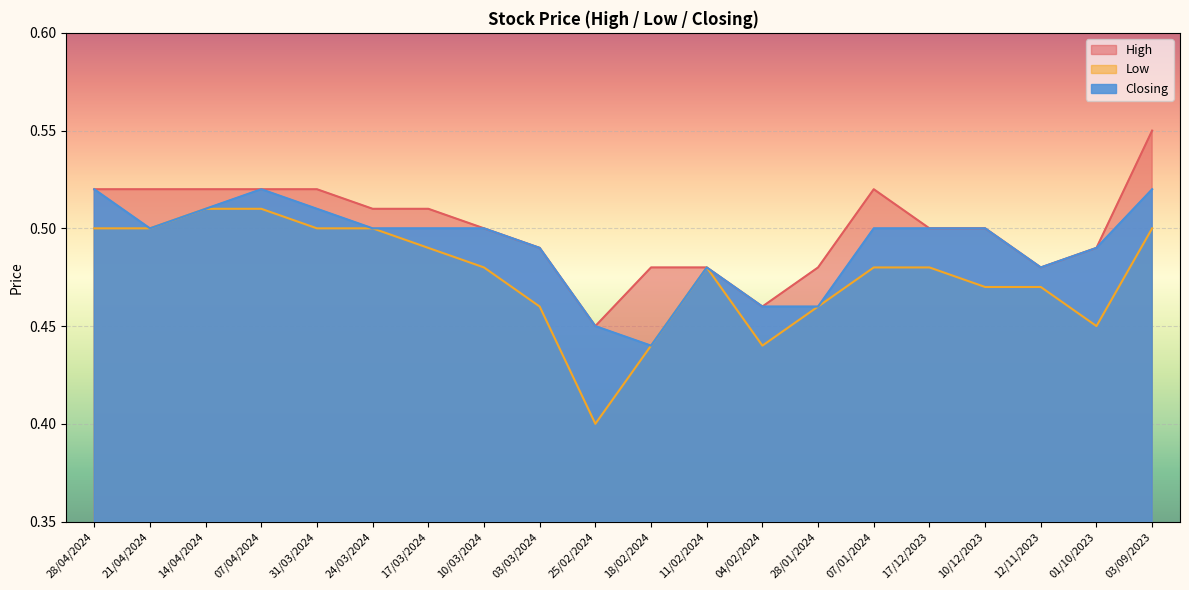

What is the total value across all series at 28/04/2024?

1.5